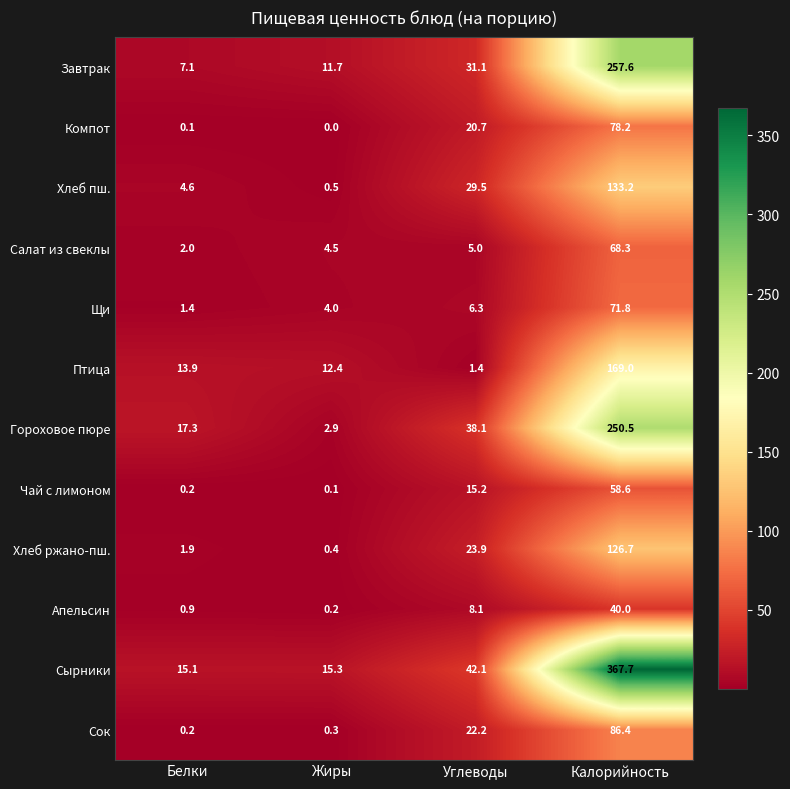

Rank the series by their maximum value, from highest to lowest.

Сырники, Завтрак, Гороховое пюре, Птица, Хлеб пш., Хлеб ржано-пш., Сок, Компот, Щи, Салат из свеклы, Чай с лимоном, Апельсин